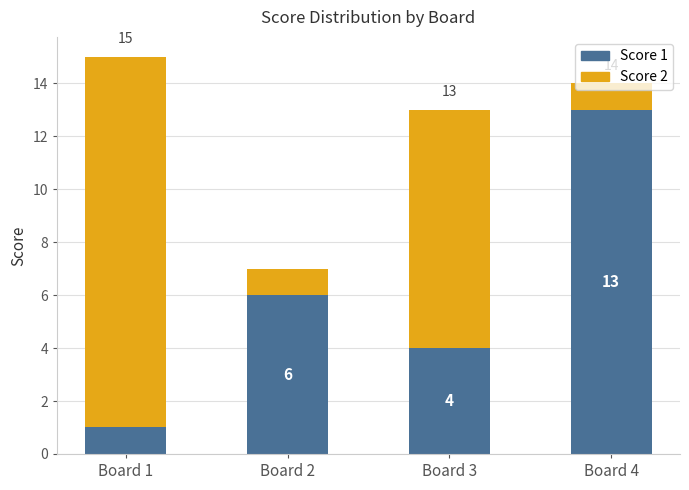

How many values in the Score 1 series are below 6?

2